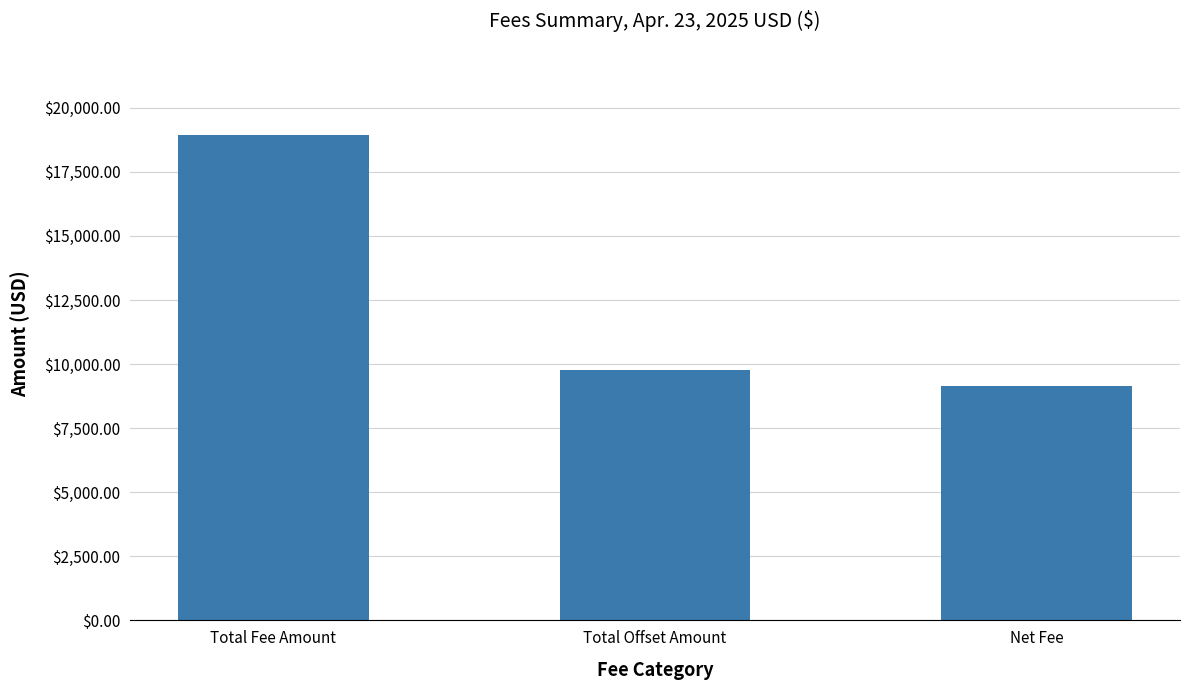

What is the maximum value shown in the chart?

18933.0